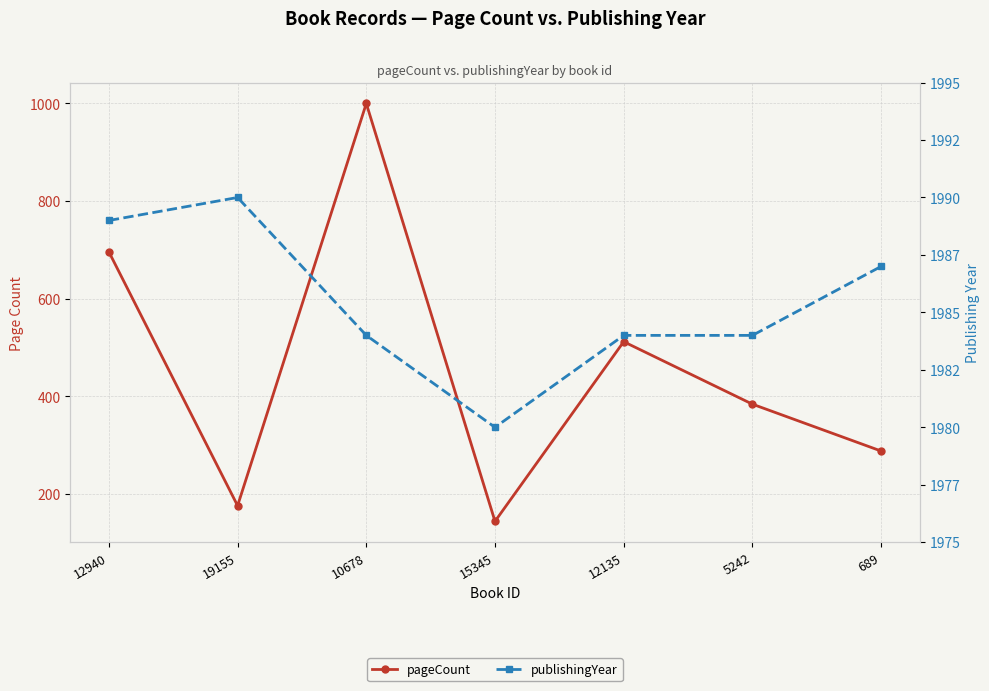

At which category is the sum across all series the highest?

10678